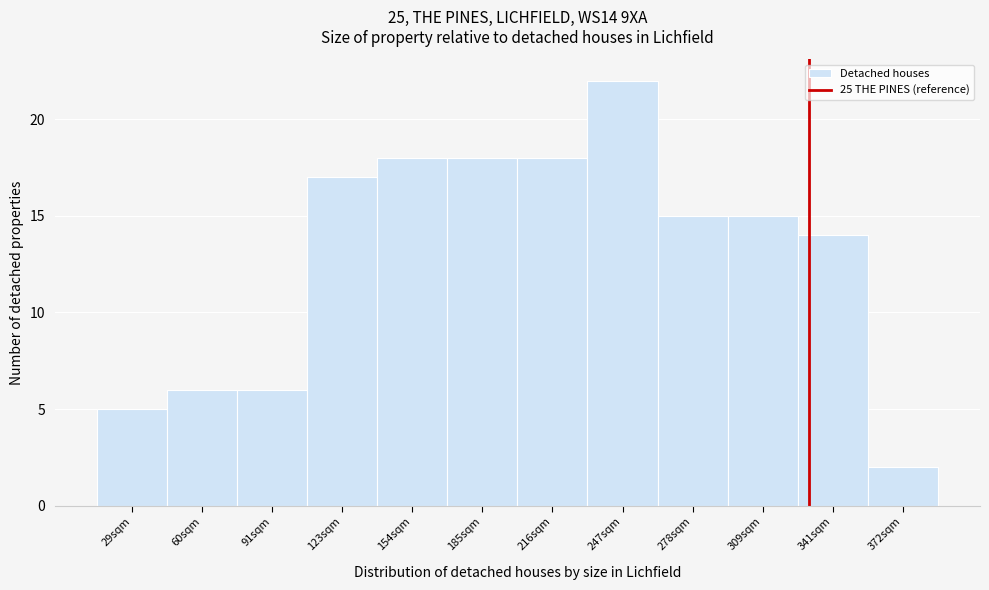

Reading left to right, transcribe all the data shown in this chart.

29sqm=5	60sqm=6	91sqm=6	123sqm=17	154sqm=18	185sqm=18	216sqm=18	247sqm=22	278sqm=15	309sqm=15	341sqm=14	372sqm=2